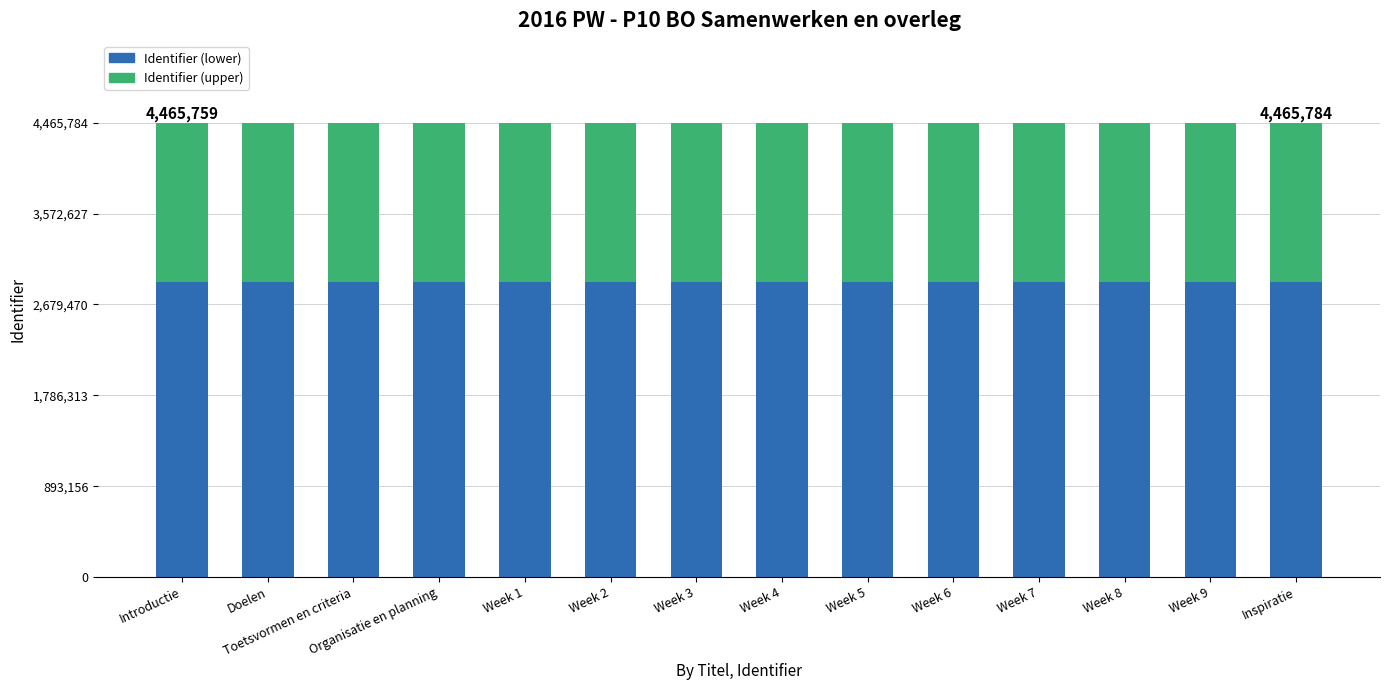

How many distinct data groups are displayed?

2